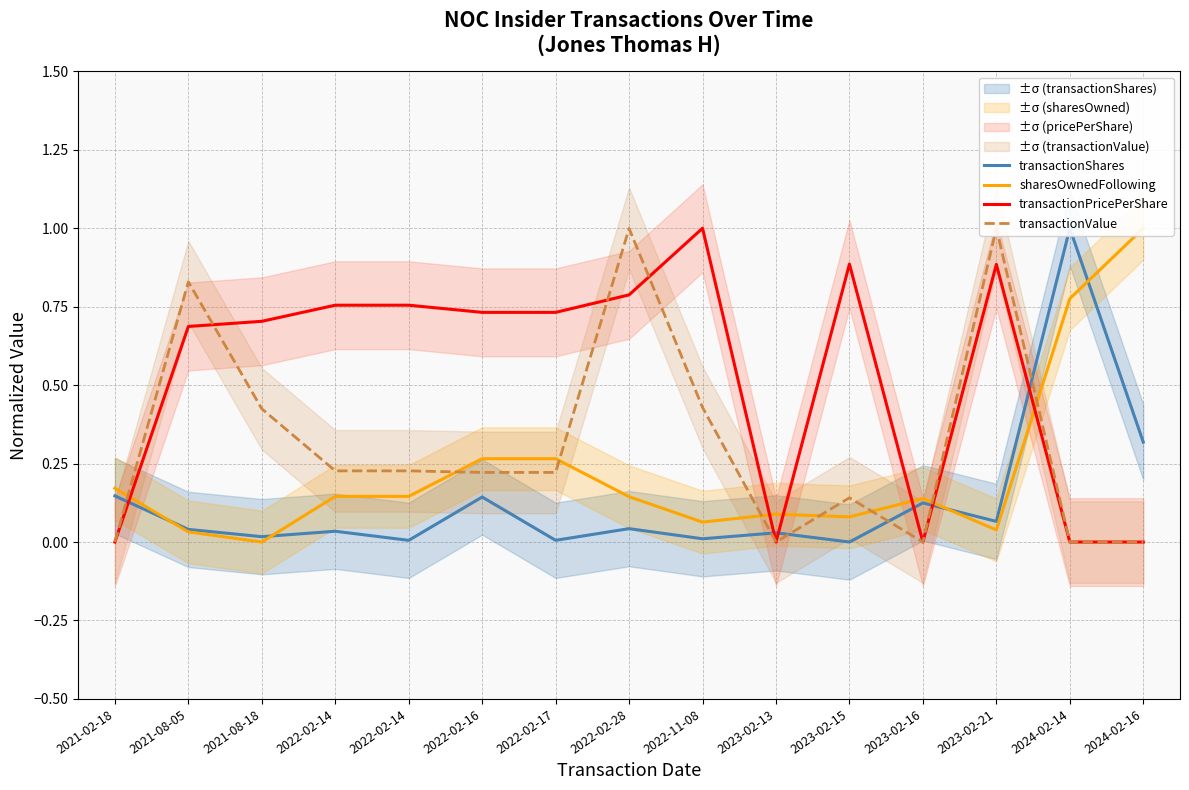

How many intersections are there between transactionShares and sharesOwnedFollowing?

4